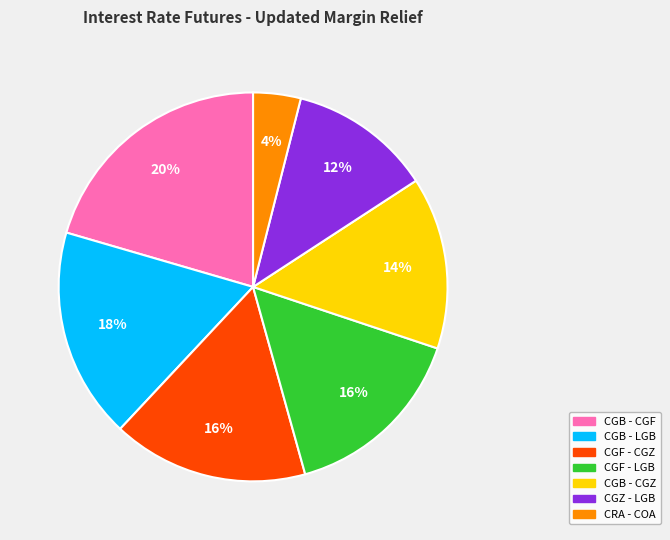

To the nearest percent, what is the combined percentage of CGB - CGZ and CGB - LGB?

32%